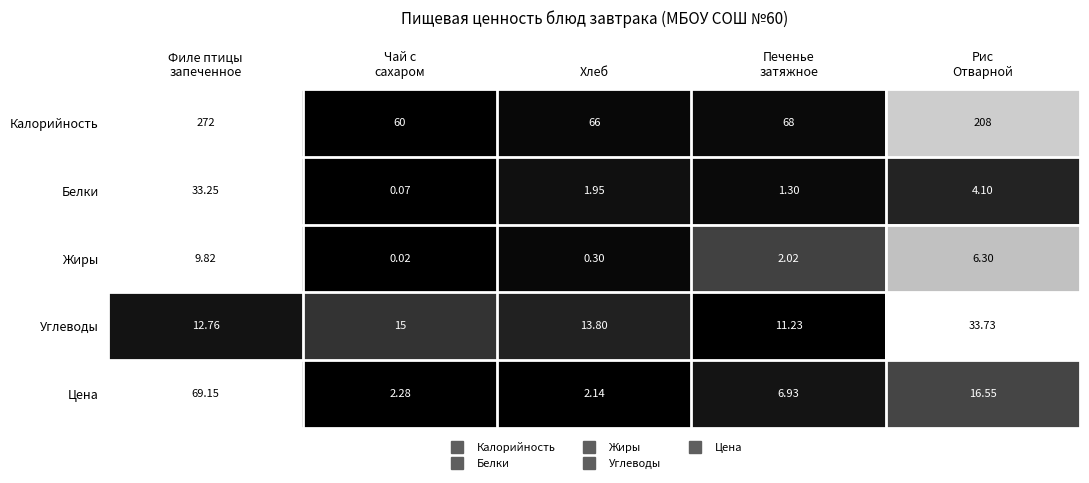

List the series in order of their peak value, lowest first.

Жиры, Белки, Углеводы, Цена, Калорийность